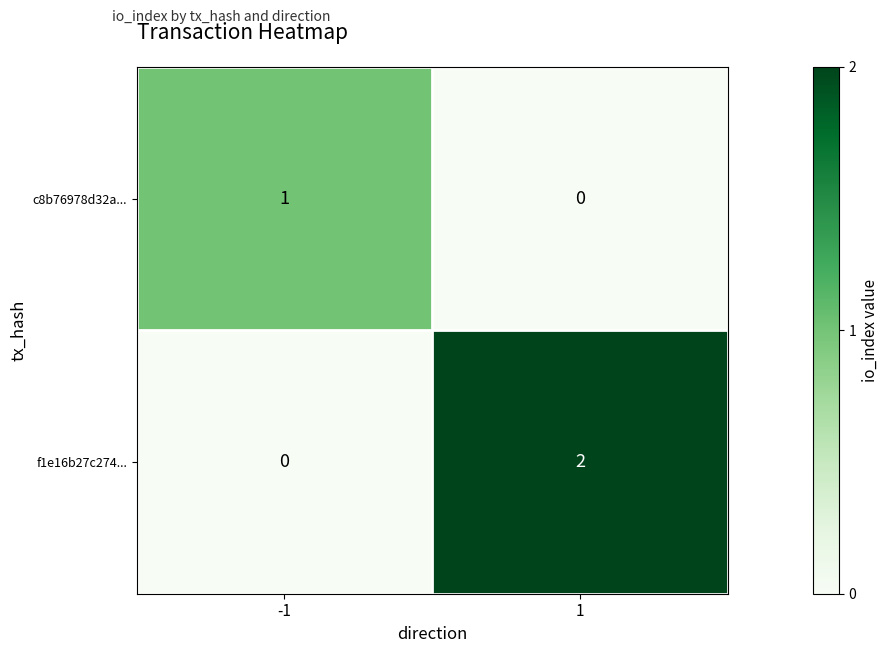

Which series changed the most between -1 and 1?

f1e16b27c274...